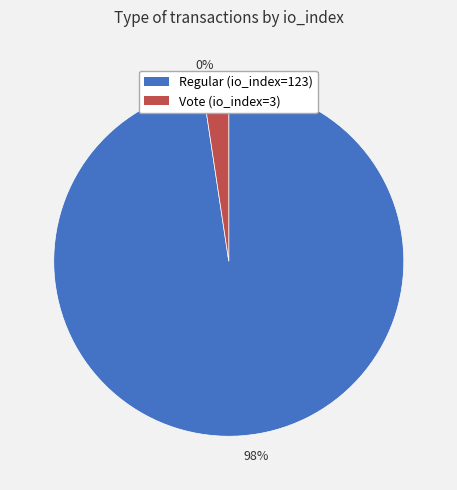

Is there a majority slice in this chart?

Yes